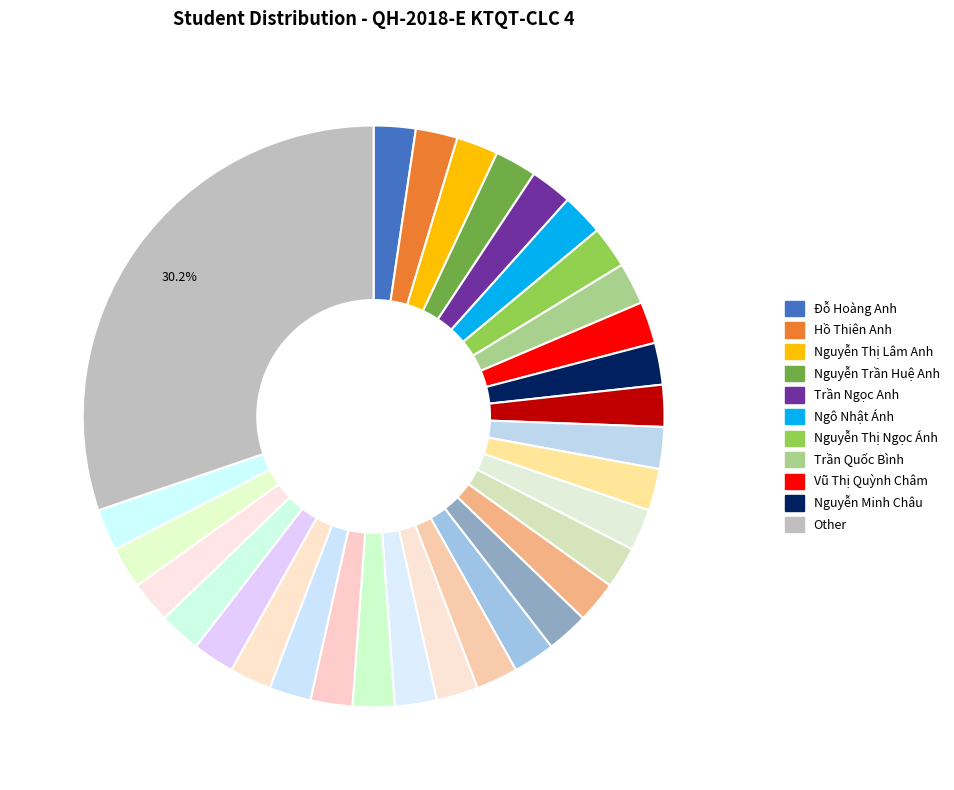

How many slices are in this pie chart?

31